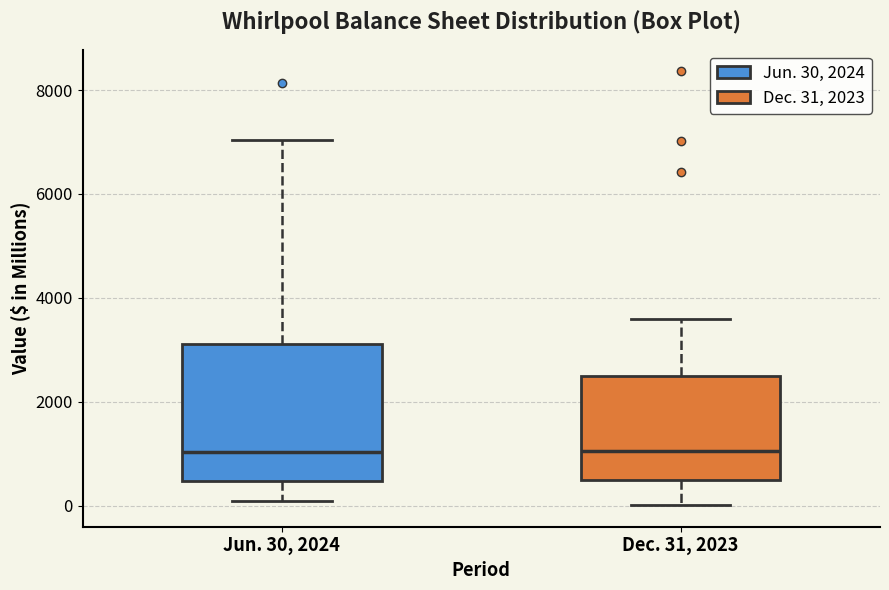

Reading left to right, transcribe this box plot: for each box, give where its median line is, the range the box spans, and where its two whiskers end, as read against the y-axis. The values are not printed on the chart, so give them approximately, as read against the axis.

Jun. 30, 2024: median 1000, box 400 to 3200, whiskers 200 to 7000
Dec. 31, 2023: median 1000, box 600 to 2400, whiskers 0 to 3600